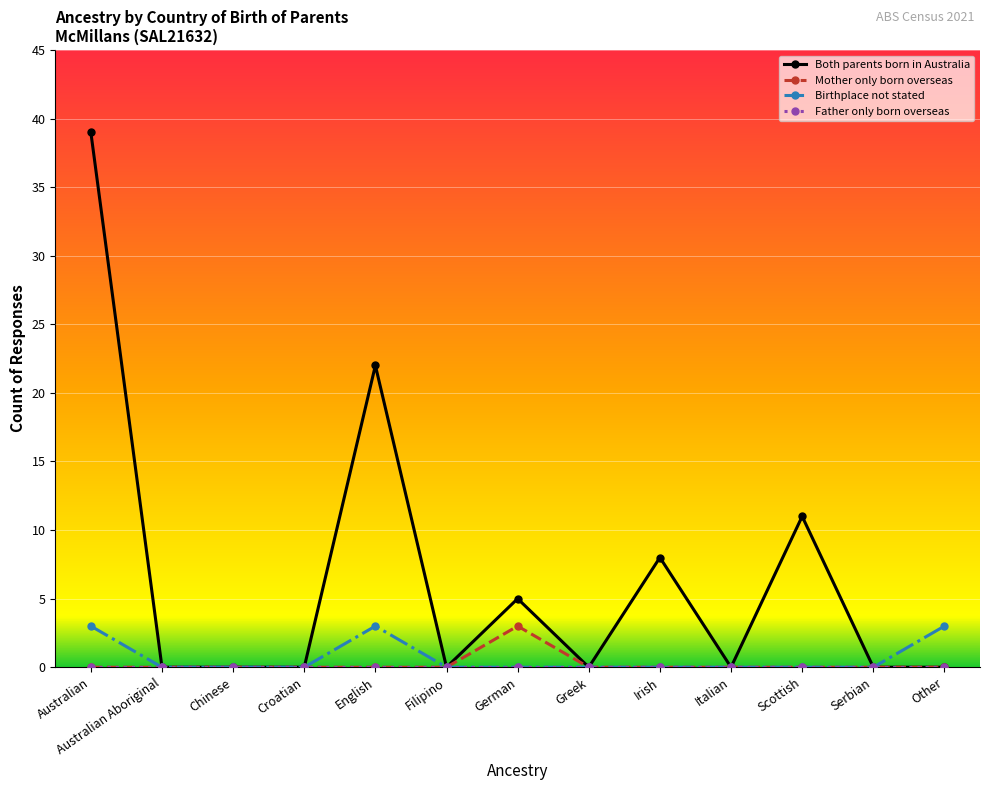

What is the label of the 10th point from the right?

Croatian